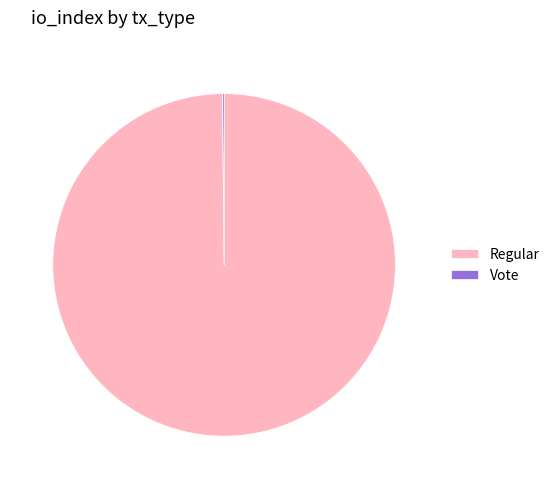

Which category has the biggest portion of the pie?

Regular